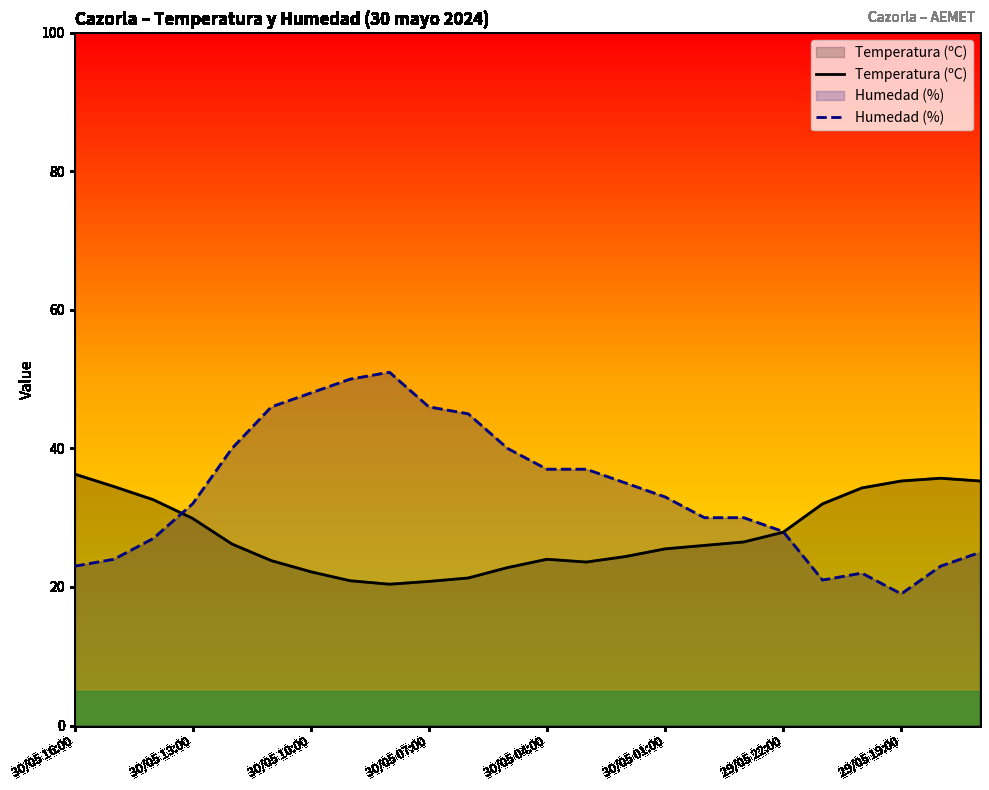

Where is the first local maximum for Humedad (%)?

8